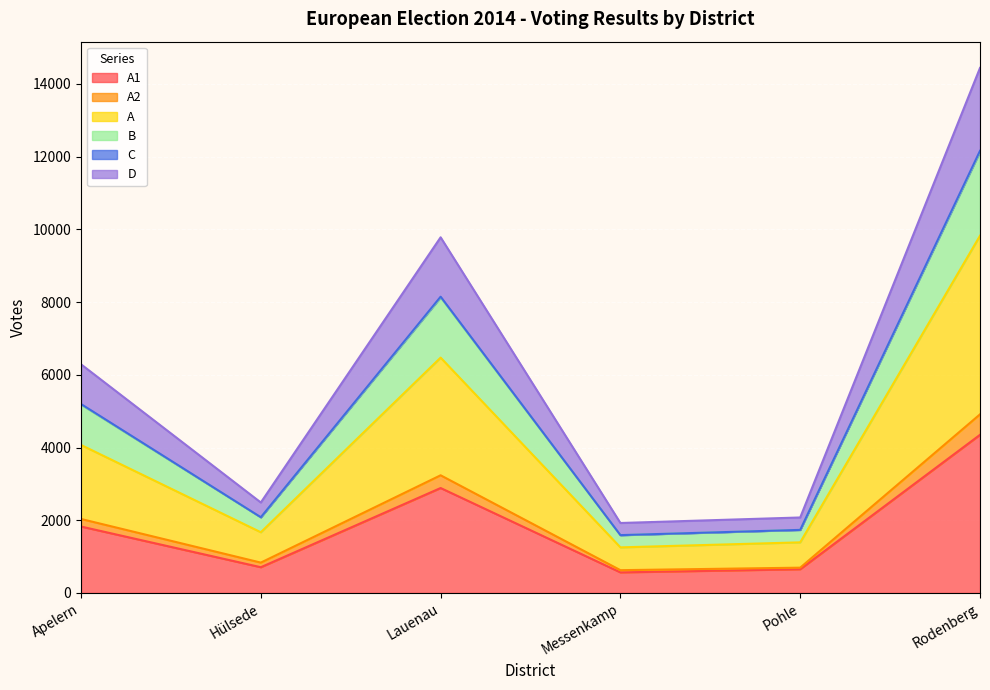

At which category is the sum across all series the highest?

Rodenberg